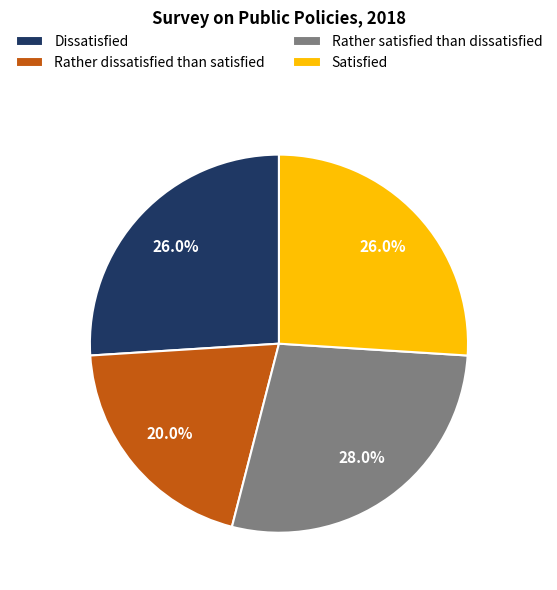

To the nearest percent, what portion does Satisfied represent?

26%